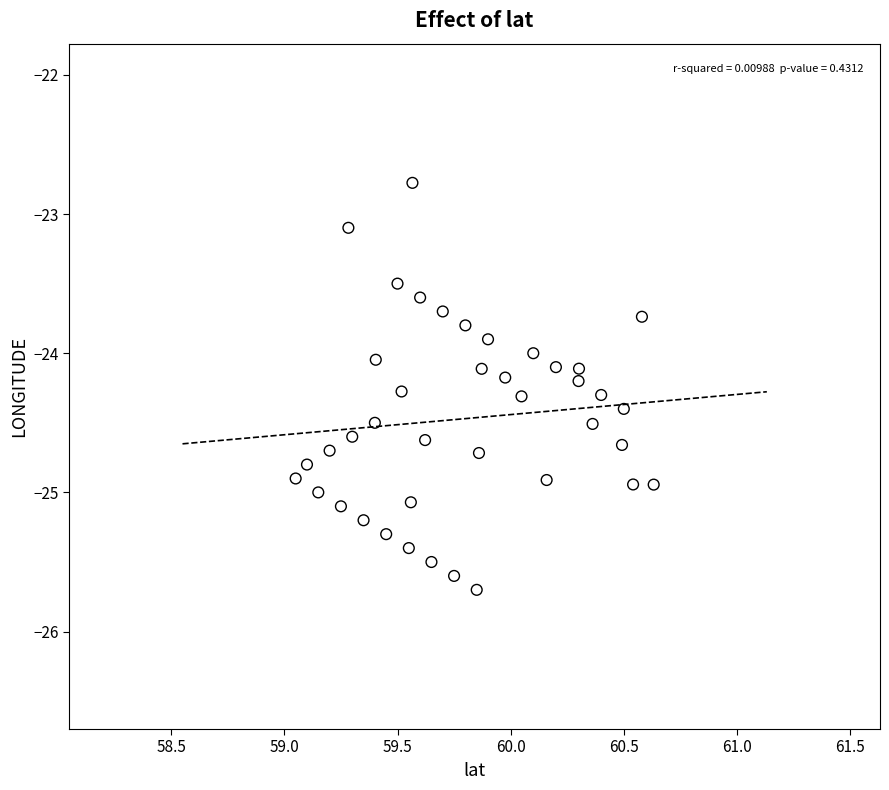

What is the range of Y values (max minus min)?

2.9